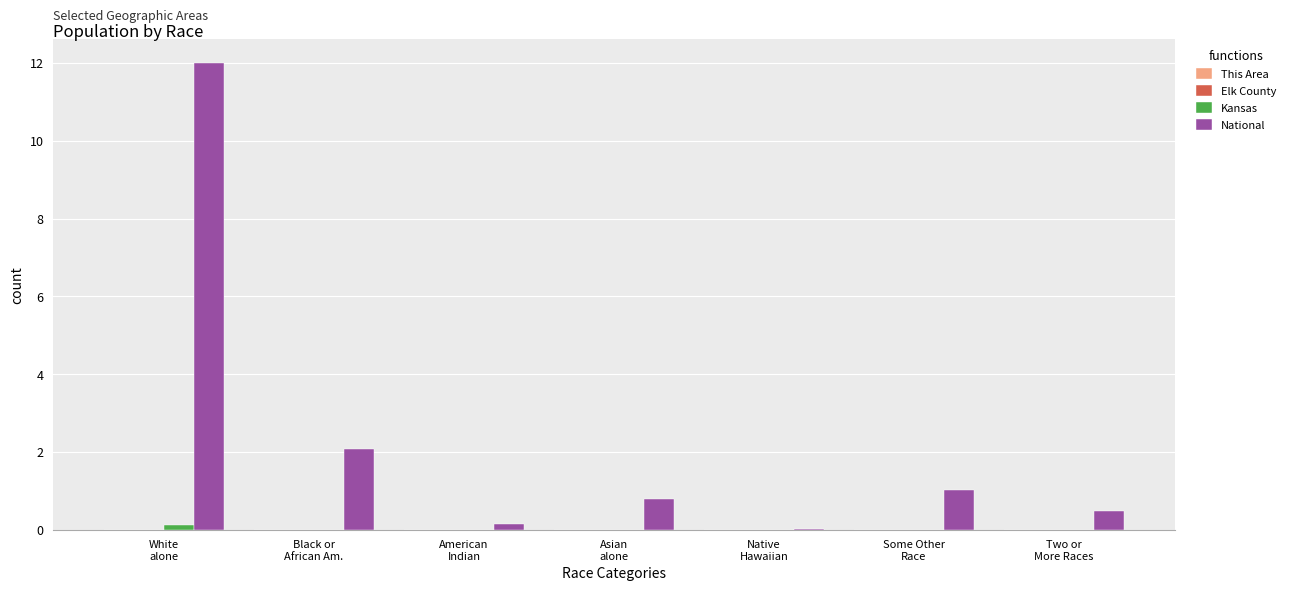

Which series has the largest total across all categories?

National